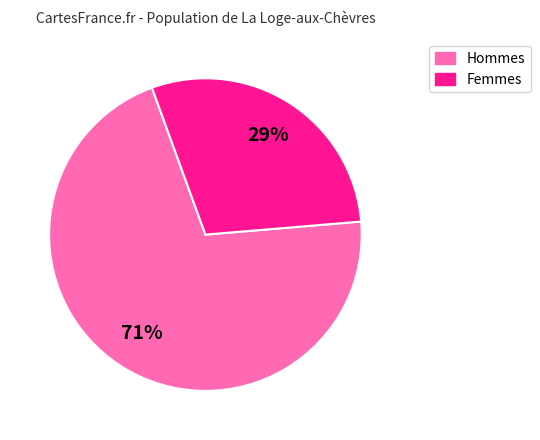

True or false: Hommes accounts for 57% of the total.

False